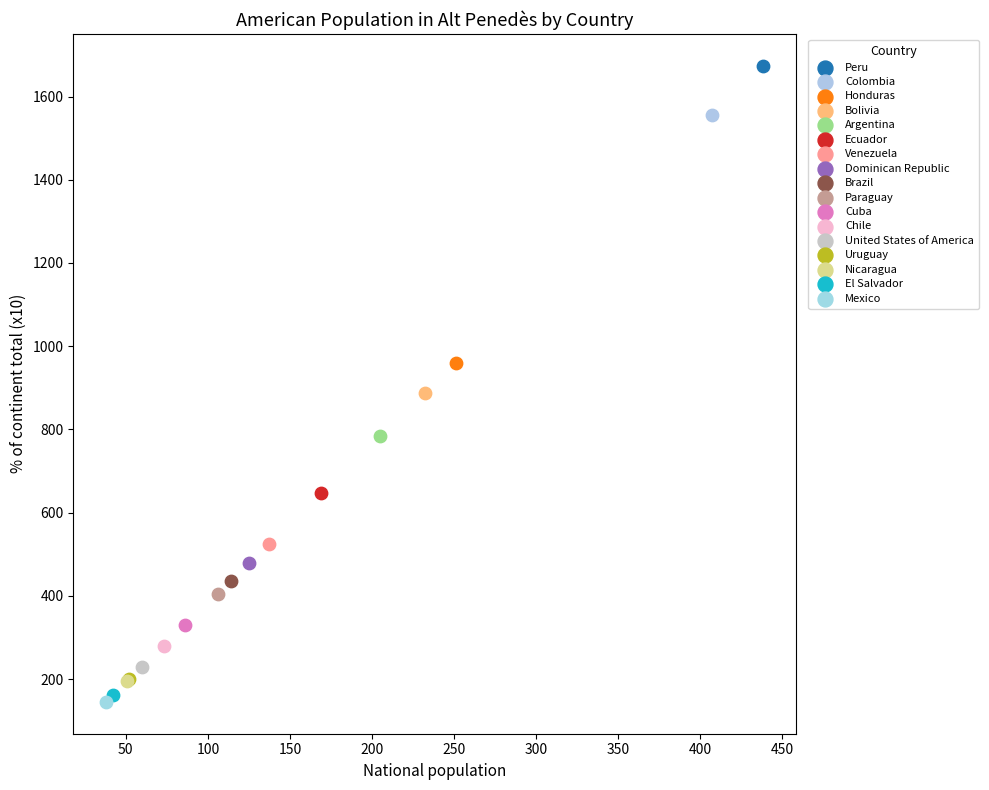

Which series contains the highest Y value?

Peru